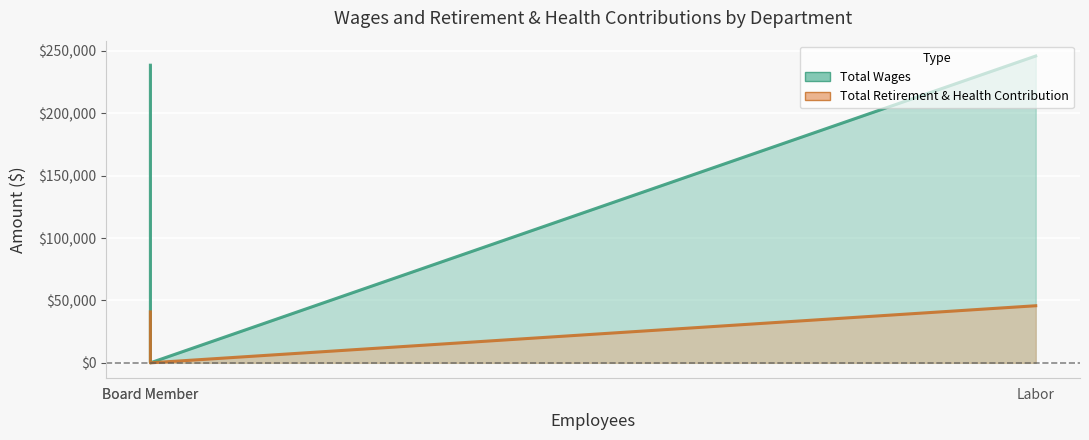

At which category is the sum across all series the highest?

Labor